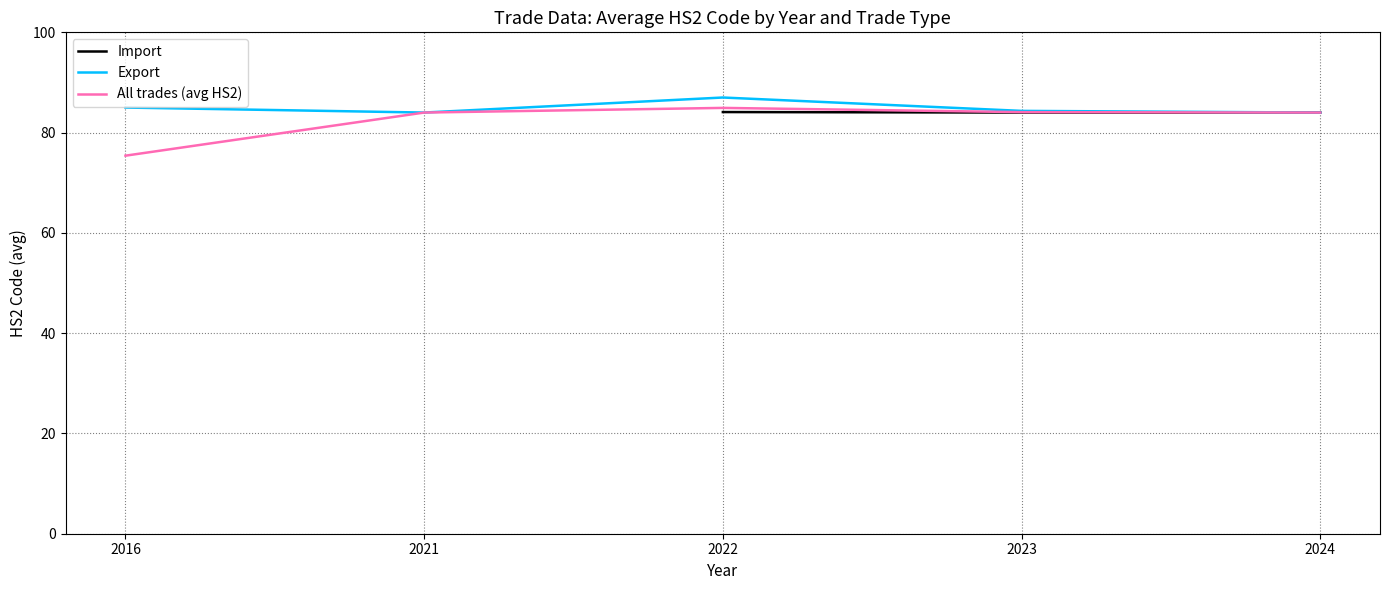

What is the minimum value for All trades (avg HS2)?

75.4